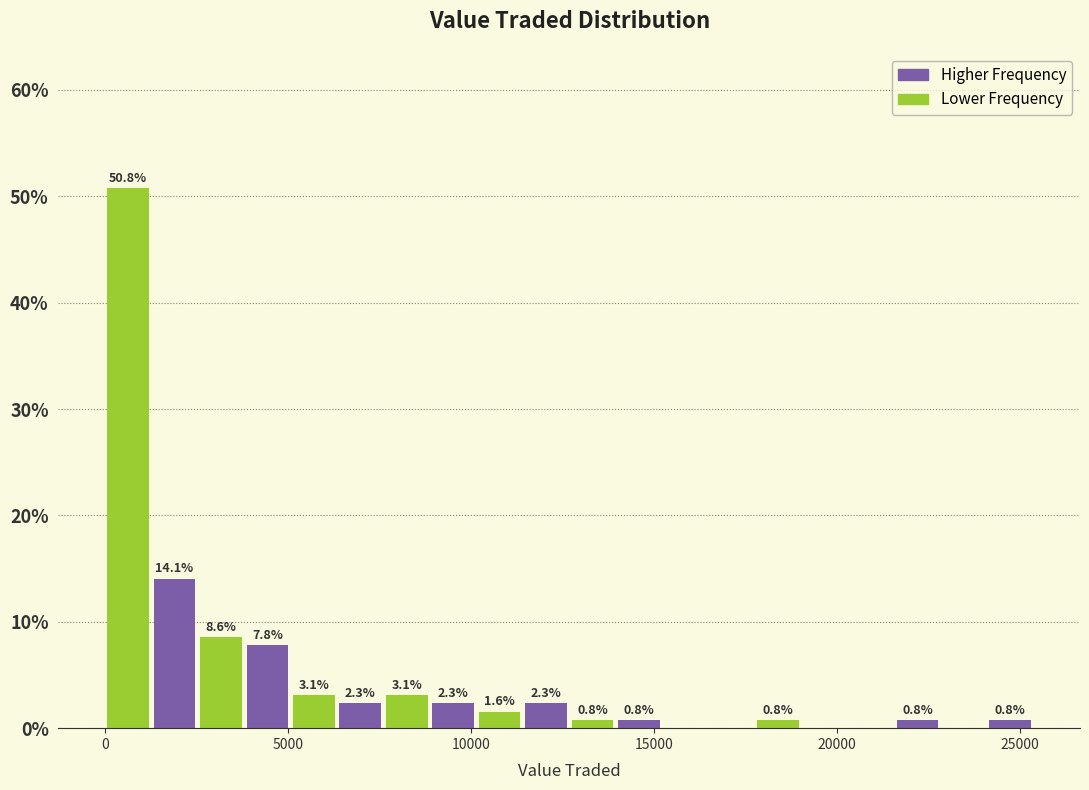

Around what value on the x-axis is the tallest bar? Give the approximate position of its centre, as read against the axis.

500